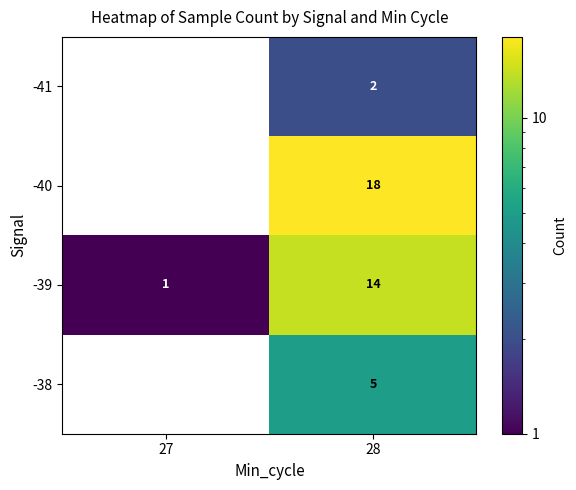

How many data points in -39 are less than 14?

1